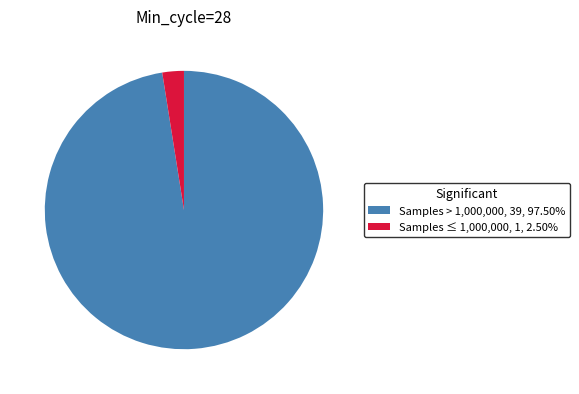

Approximately how many times larger is the value at Samples > 1,000,000 compared to Samples ≤ 1,000,000?

39.0